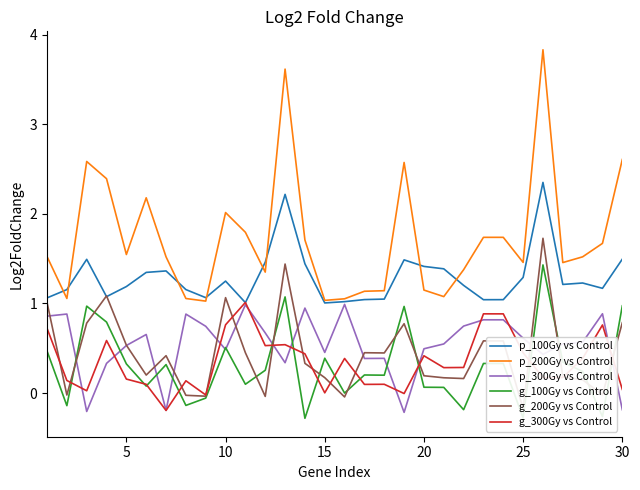

Is it true that g_100Gy vs Control equals -0.3 at 25?

True